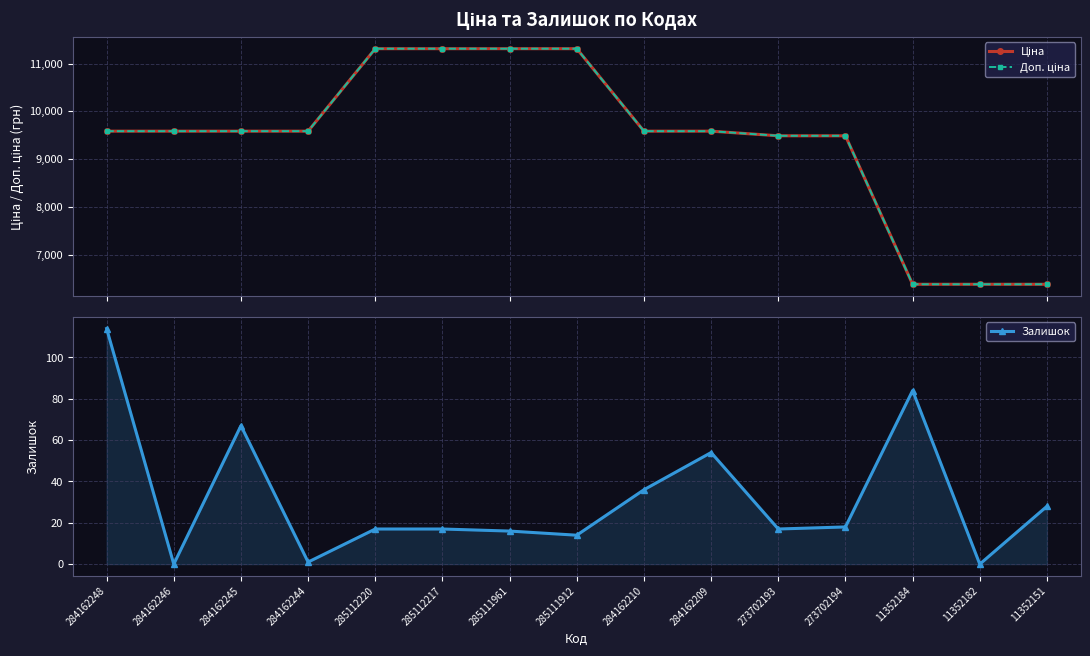

What is the difference between the highest and lowest values at 284162209?

9531.4